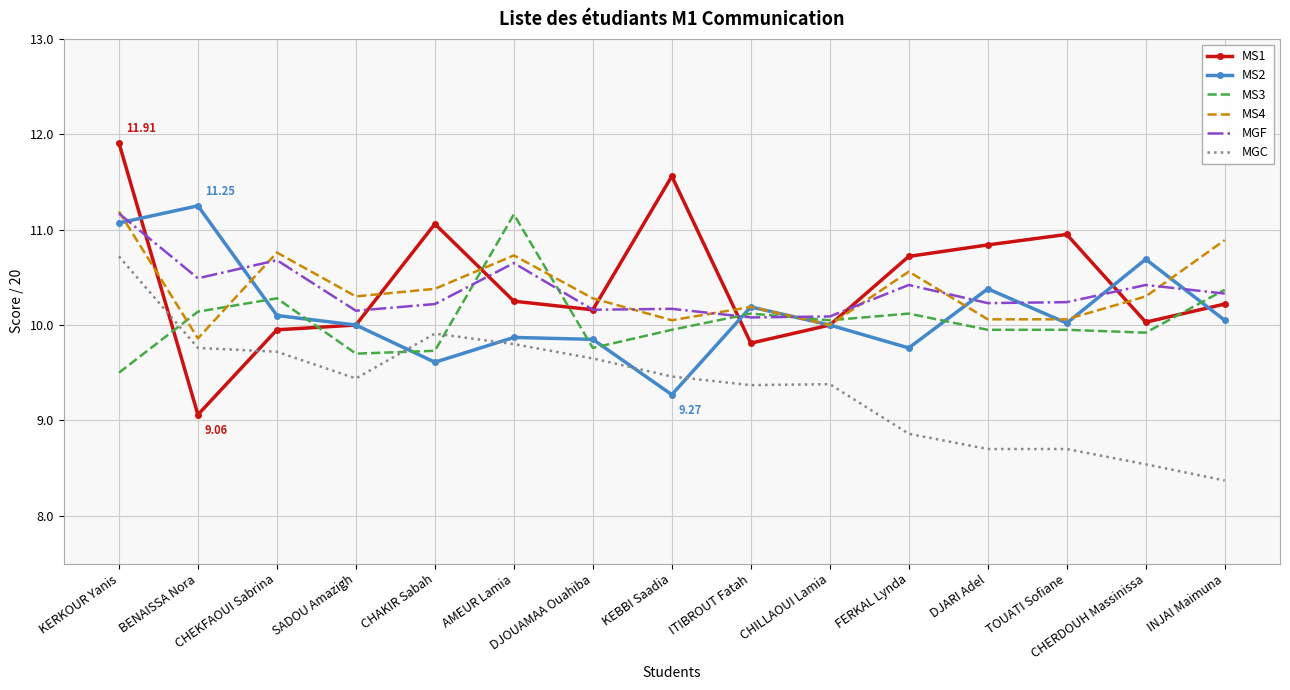

What is the greatest value displayed?

11.9